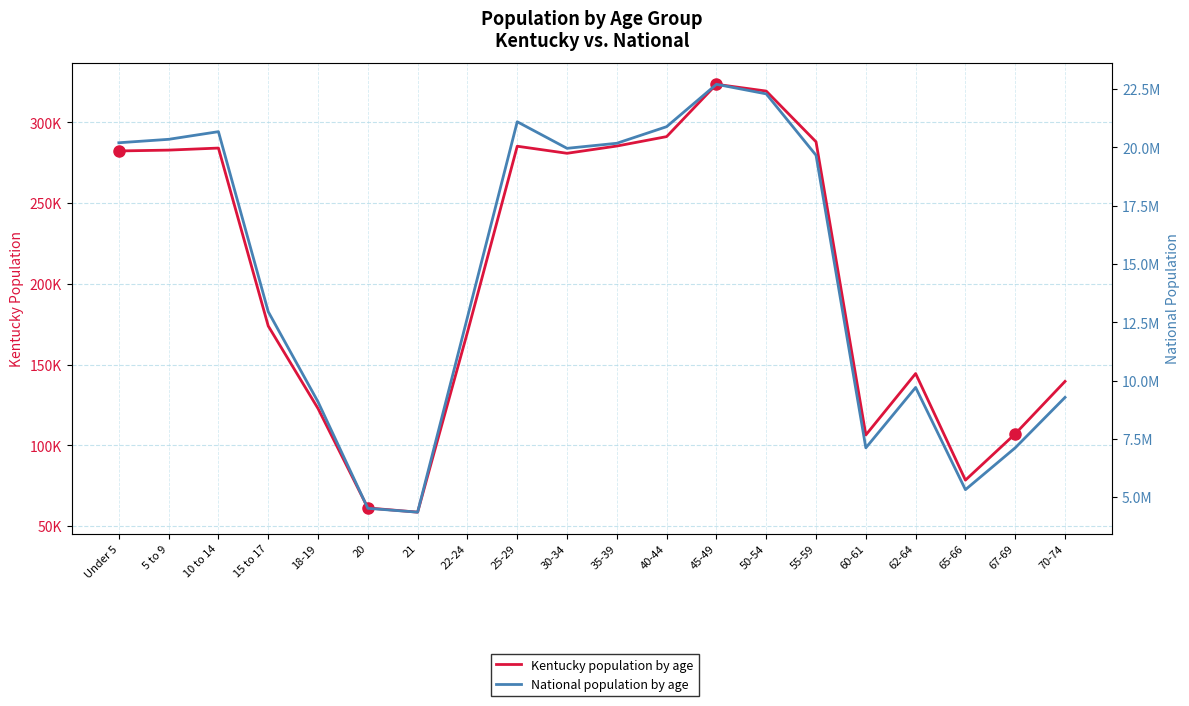

How many data points does each series have?

20